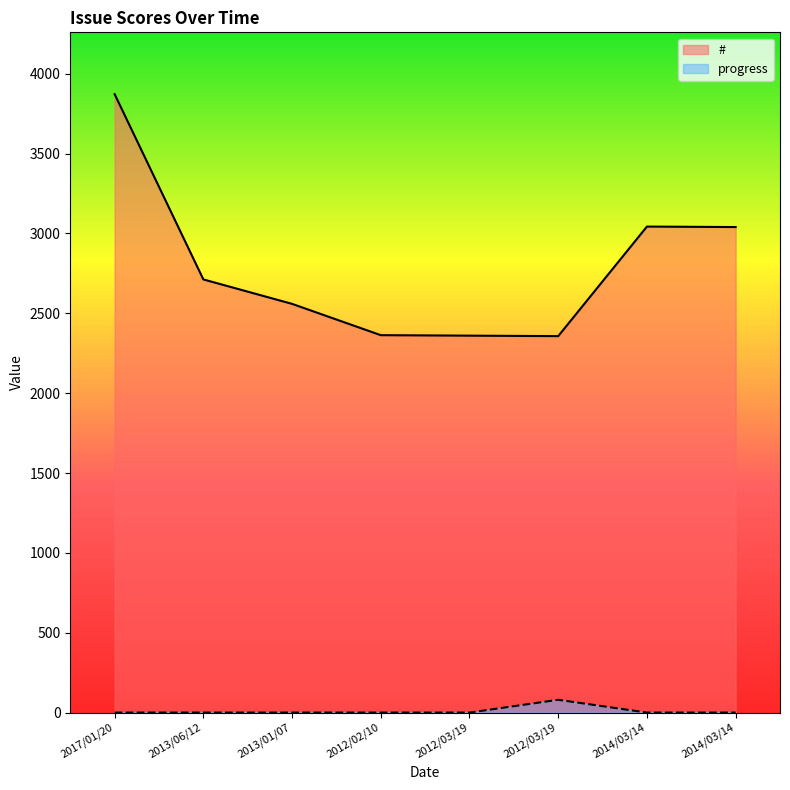

Does the chart have visible grid lines?

No